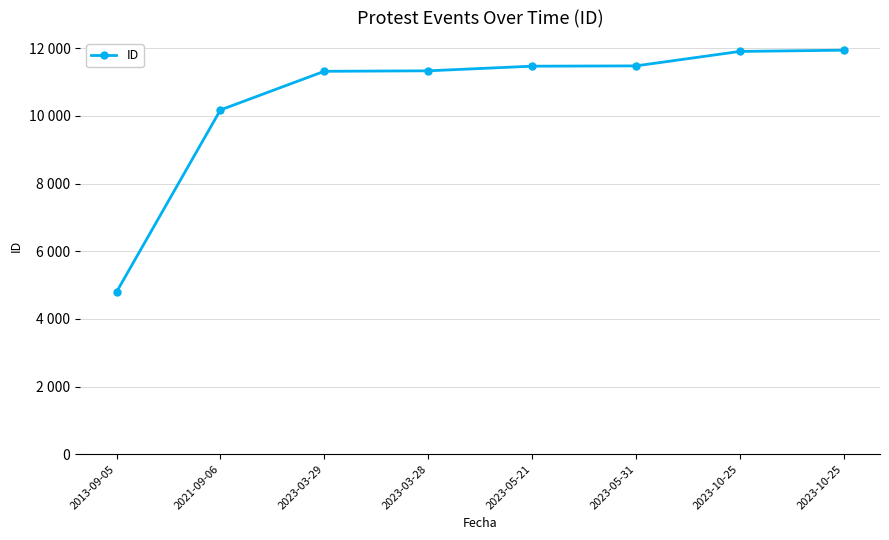

List the labels in order of value, smallest first.

2013-09-05, 2021-09-06, 2023-03-29, 2023-03-28, 2023-05-21, 2023-05-31, 2023-10-25, 2023-10-25